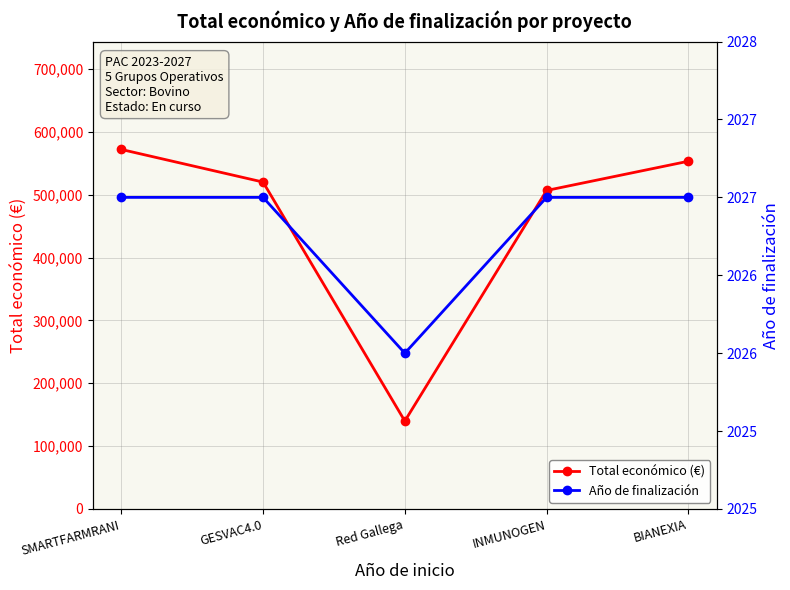

What is the difference between the maximum and minimum values in the Año de finalización series?

1